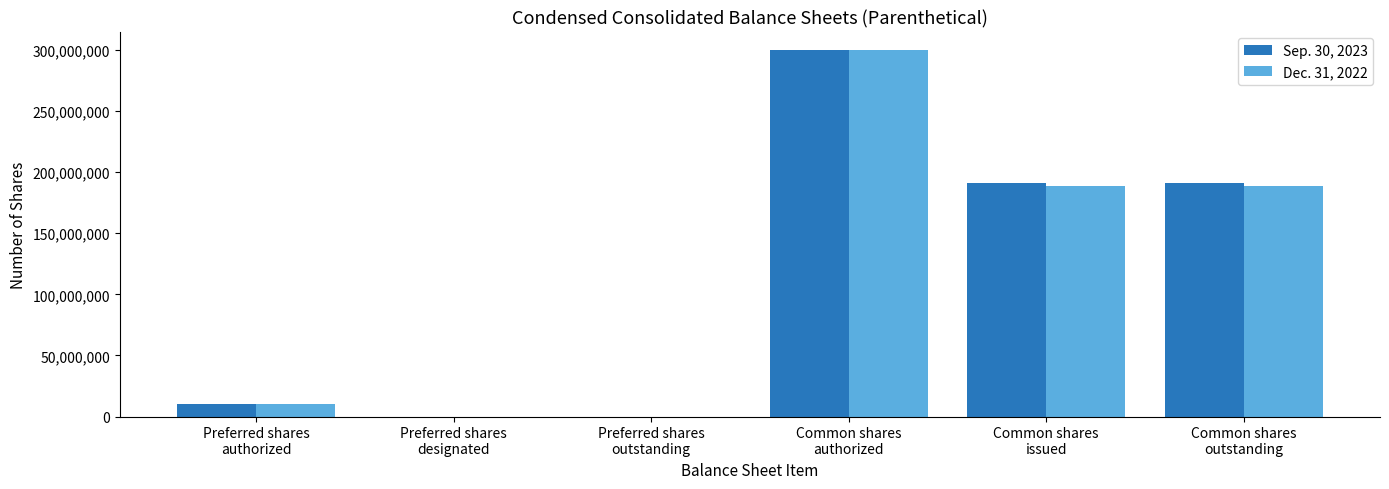

Does the chart contain stacked bars?

No